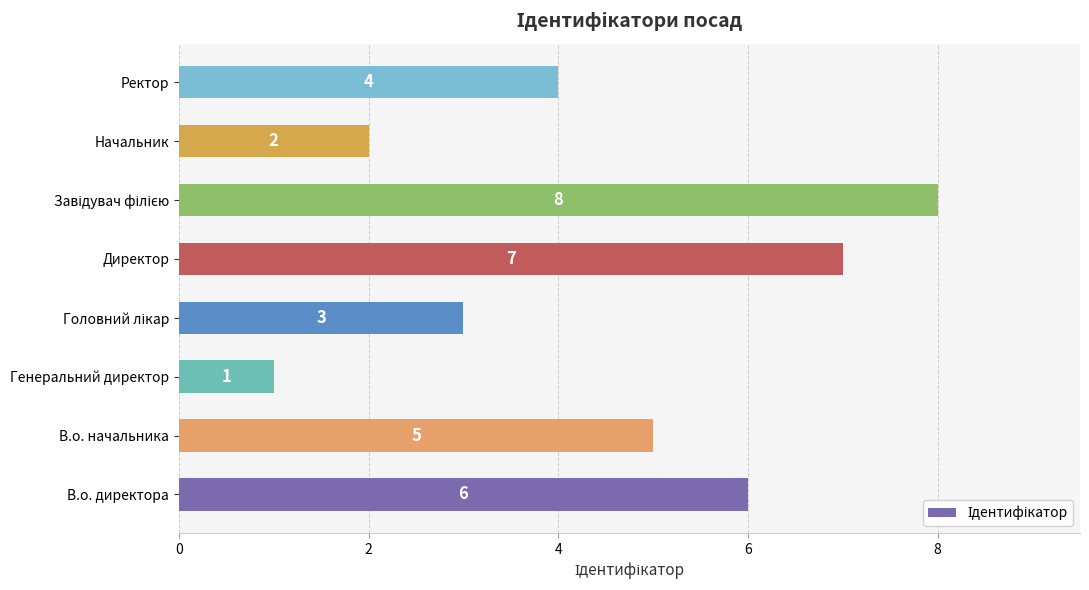

How many values are between 3 and 7?

5